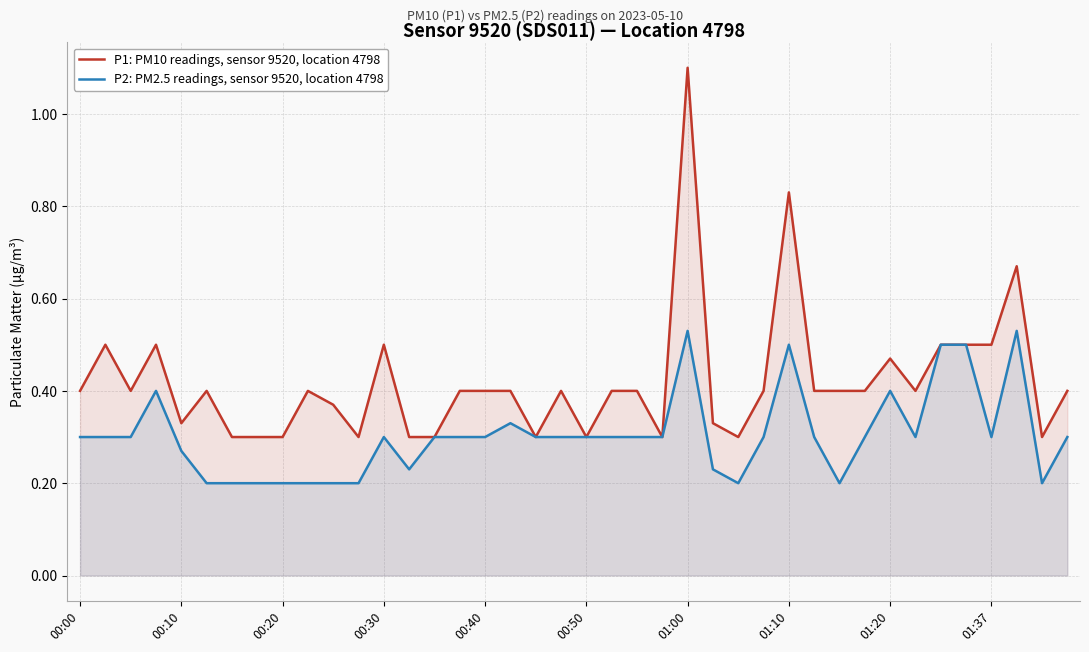

The P2: PM2.5 readings, sensor 9520, location 4798 series shows 0.8 at 01:00. True or false?

False